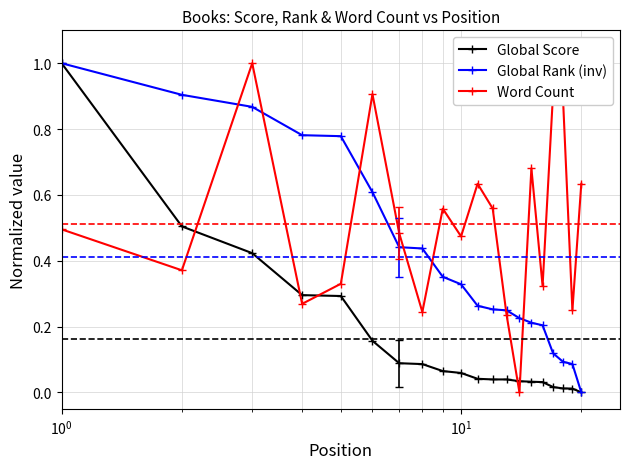

Which series ends up on top after the final intersection of Global Score and Word Count?

Word Count